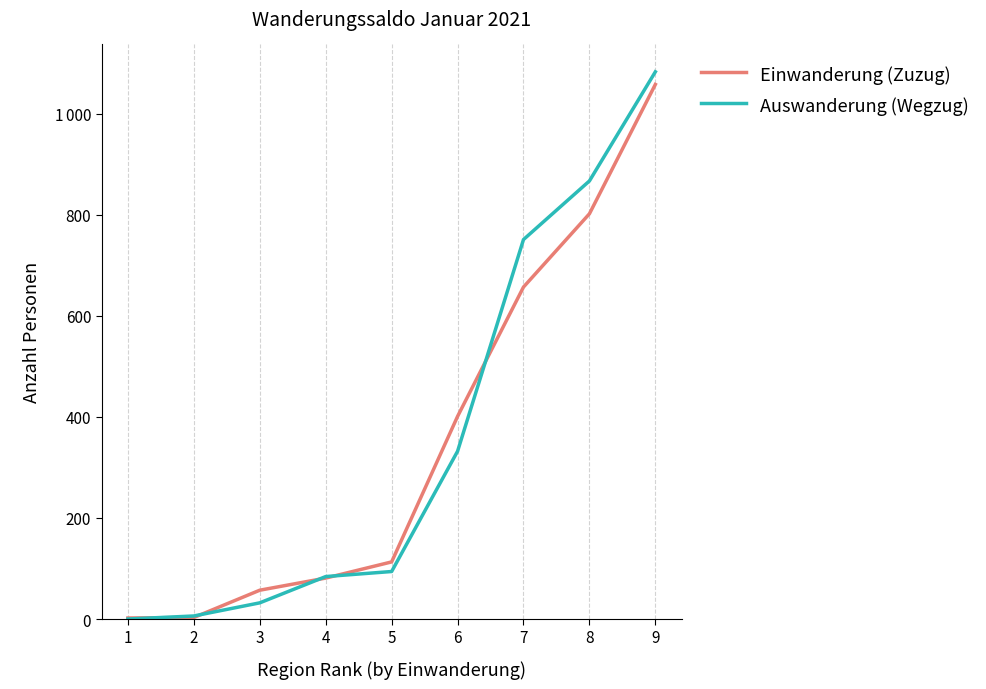

What is the average value of the Auswanderung (Wegzug) series?

361